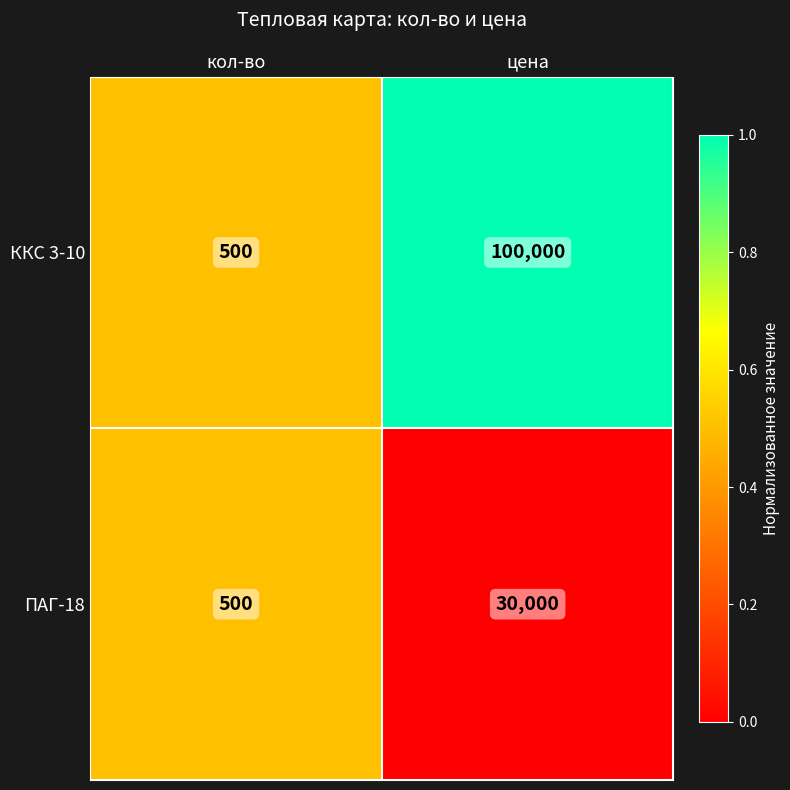

Which series has the largest total across all categories?

ККС 3-10